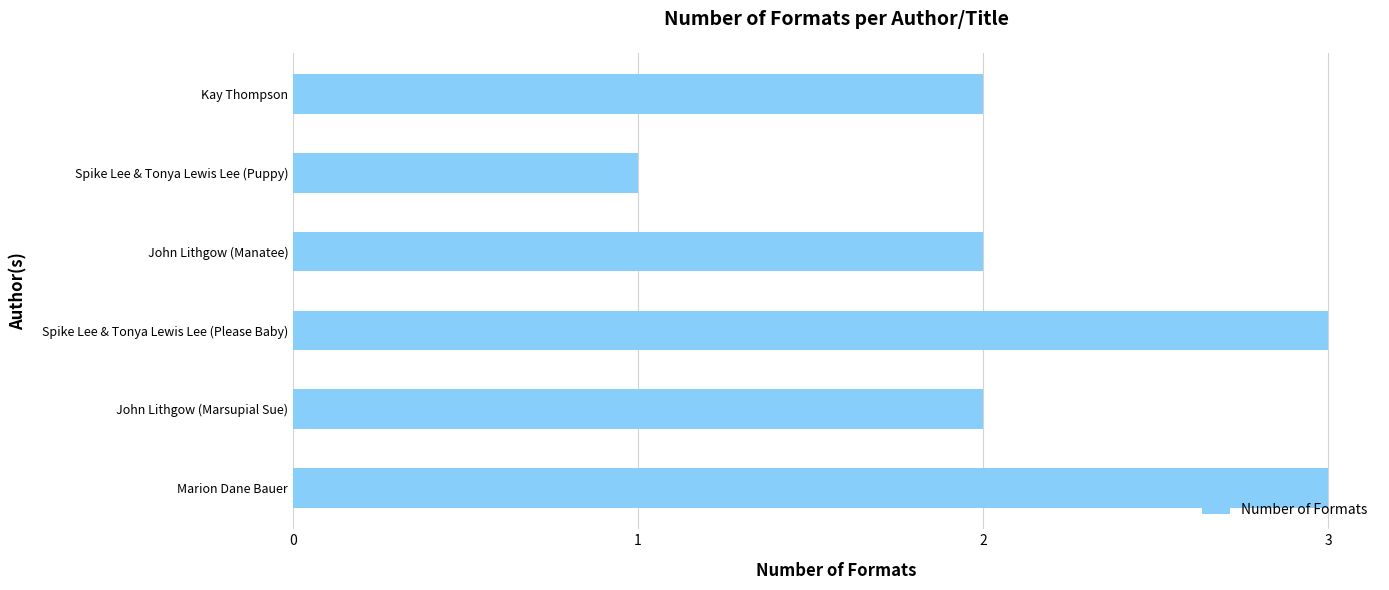

What is the approximate value at Marion Dane Bauer?

3